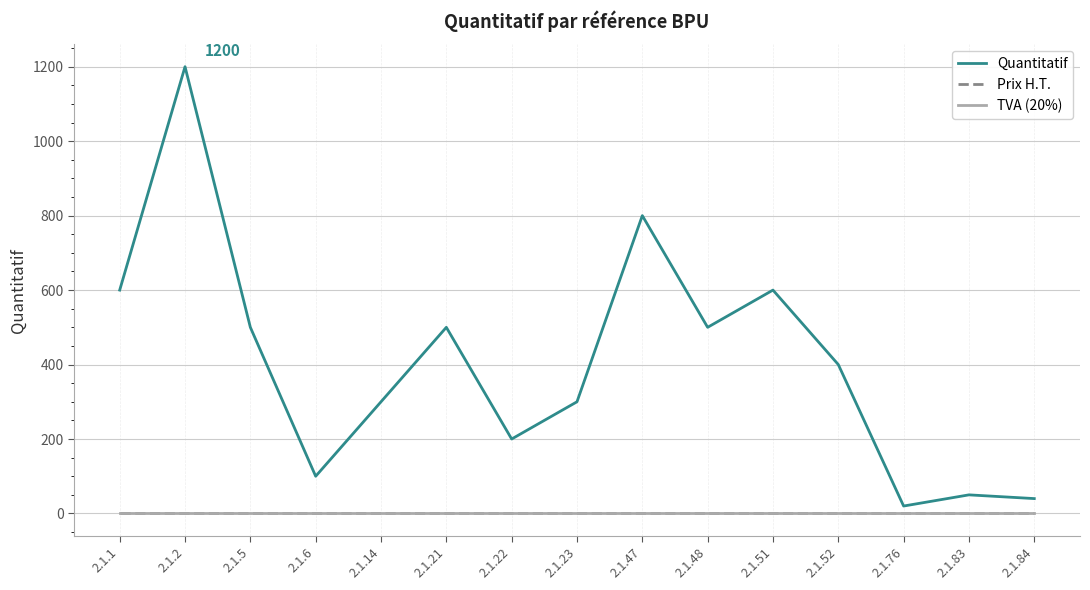

Reading left to right, what are all the values shown in this chart?

Quantitatif: 2.1.1=600.0	2.1.2=1200.0	2.1.5=500.0	2.1.6=100.0	2.1.14=300.0	2.1.21=500.0	2.1.22=200.0	2.1.23=300.0	2.1.47=800.0	2.1.48=500.0	2.1.51=600.0	2.1.52=400.0	2.1.76=20.0	2.1.83=50.0	2.1.84=40.0
Prix H.T.: 2.1.1=0.0	2.1.2=0.0	2.1.5=0.0	2.1.6=0.0	2.1.14=0.0	2.1.21=0.0	2.1.22=0.0	2.1.23=0.0	2.1.47=0.0	2.1.48=0.0	2.1.51=0.0	2.1.52=0.0	2.1.76=0.0	2.1.83=0.0	2.1.84=0.0
TVA (20%): 2.1.1=0.2	2.1.2=0.2	2.1.5=0.2	2.1.6=0.2	2.1.14=0.2	2.1.21=0.2	2.1.22=0.2	2.1.23=0.2	2.1.47=0.2	2.1.48=0.2	2.1.51=0.2	2.1.52=0.2	2.1.76=0.2	2.1.83=0.2	2.1.84=0.2